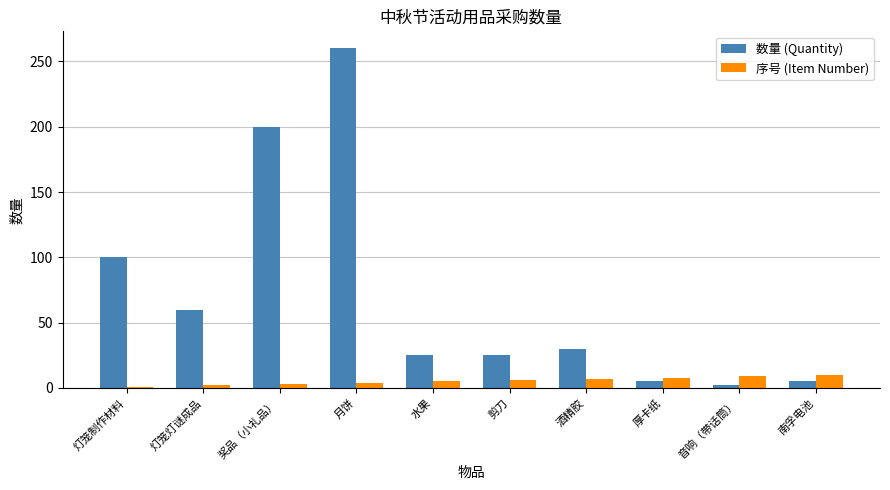

What is the maximum value shown in the chart?

260